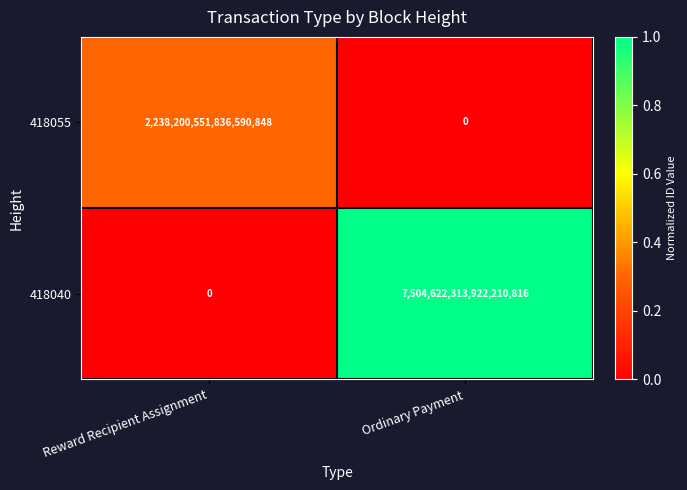

Which label corresponds to the largest value in the chart?

Ordinary Payment